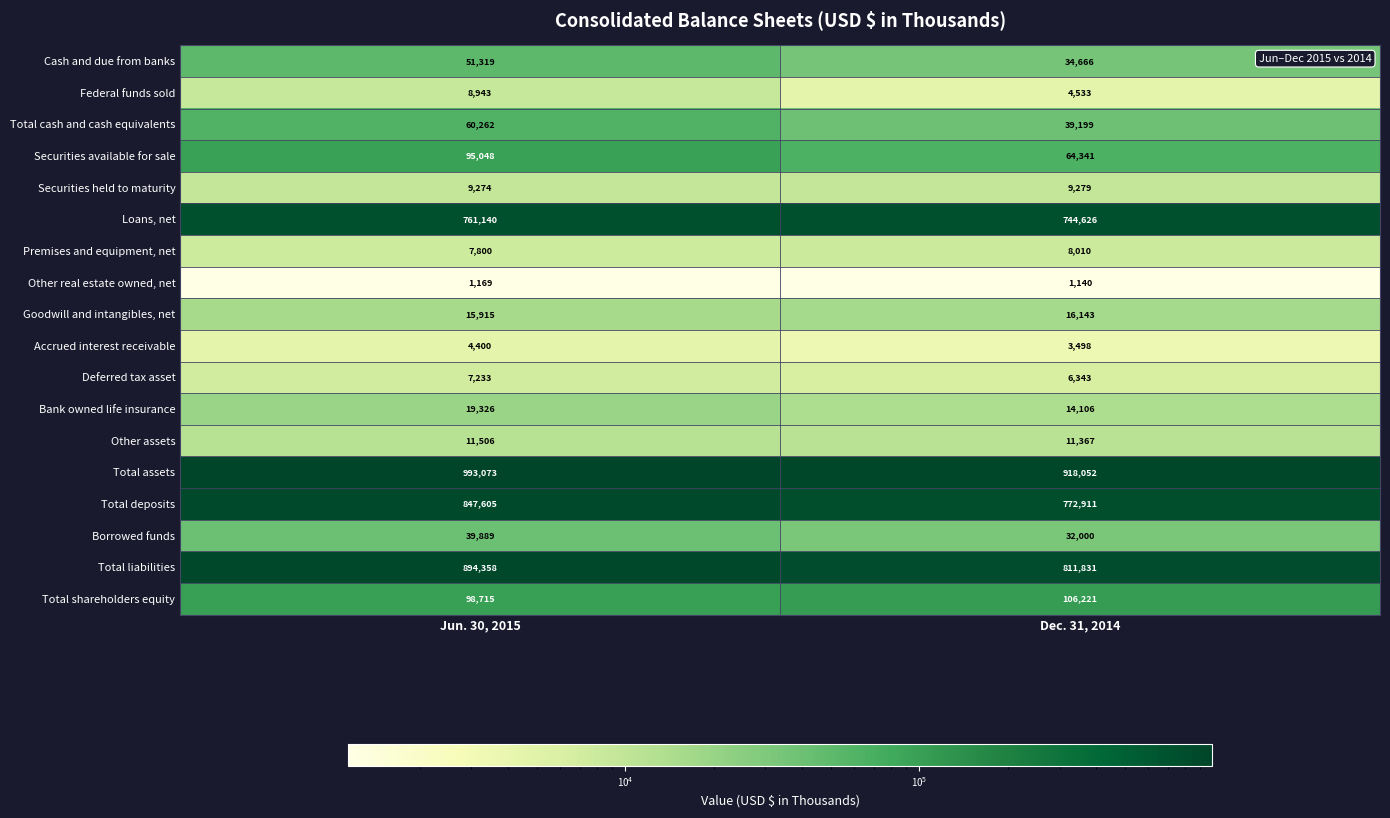

At which label does Accrued interest receivable reach its minimum?

Dec. 31, 2014